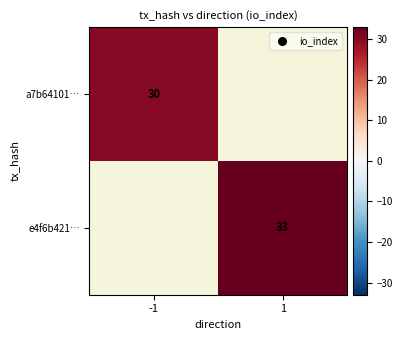

What is the spread (max minus min) of values at -1?

30